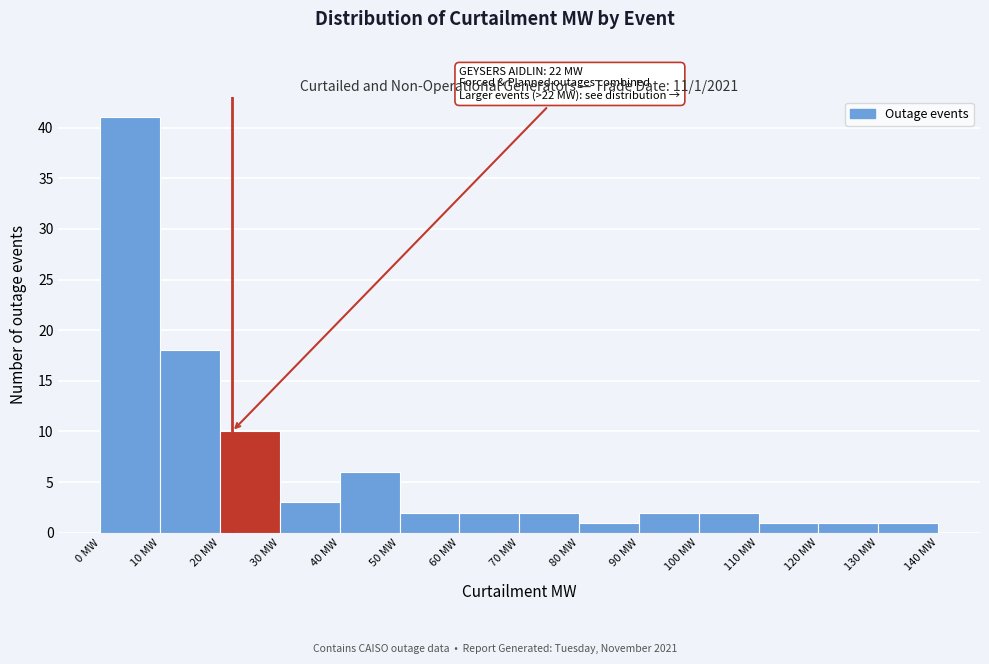

Which range on the x-axis has the tallest bar?

0 to 10